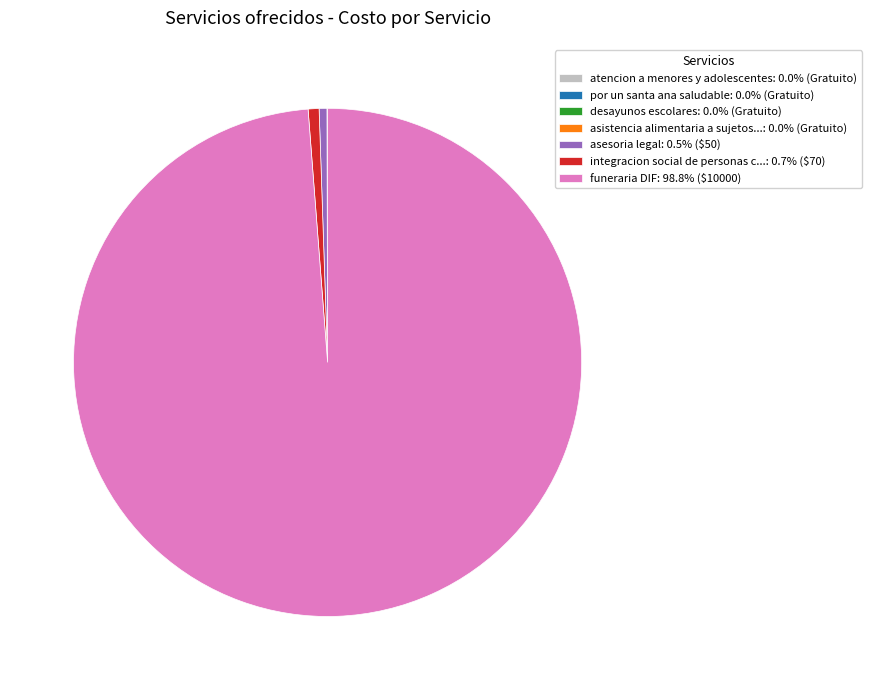

Is there any slice that represents more than half of the pie?

Yes